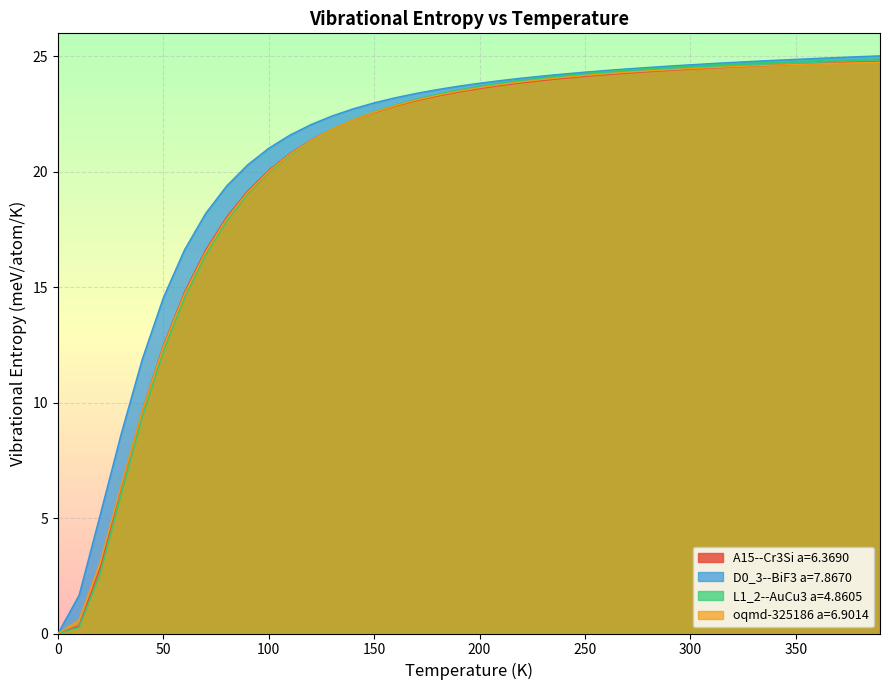

Is the value of L1_2--AuCu3 a=4.8605 at 170.0 greater than the value of oqmd-325186 a=6.9014 at 110.0?

Yes